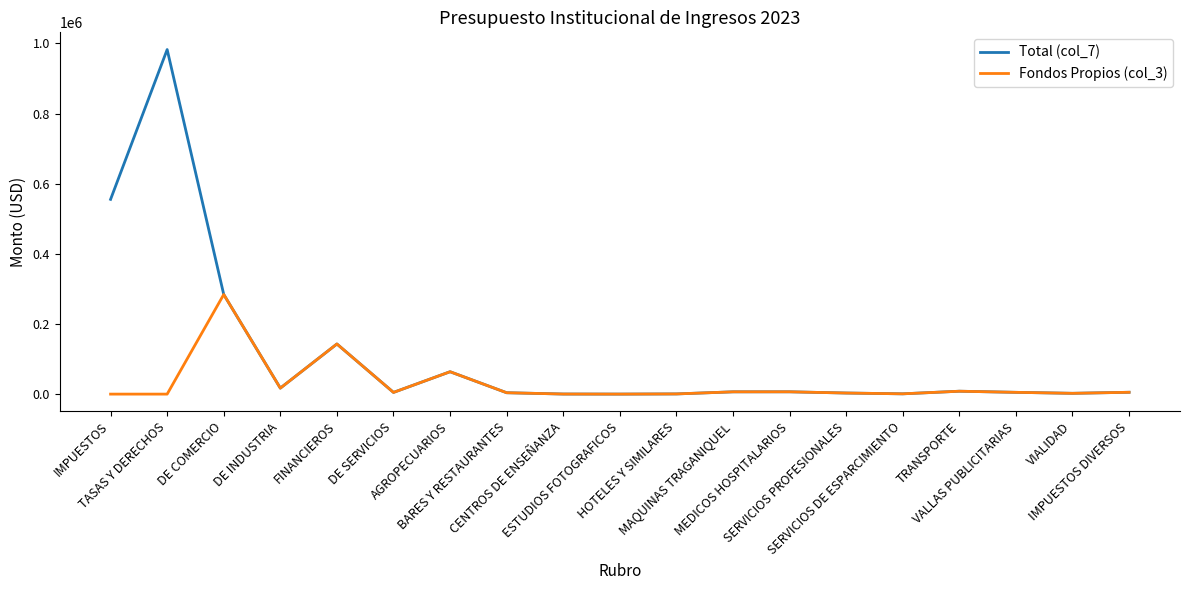

Is this an area chart (filled region under the line)?

No